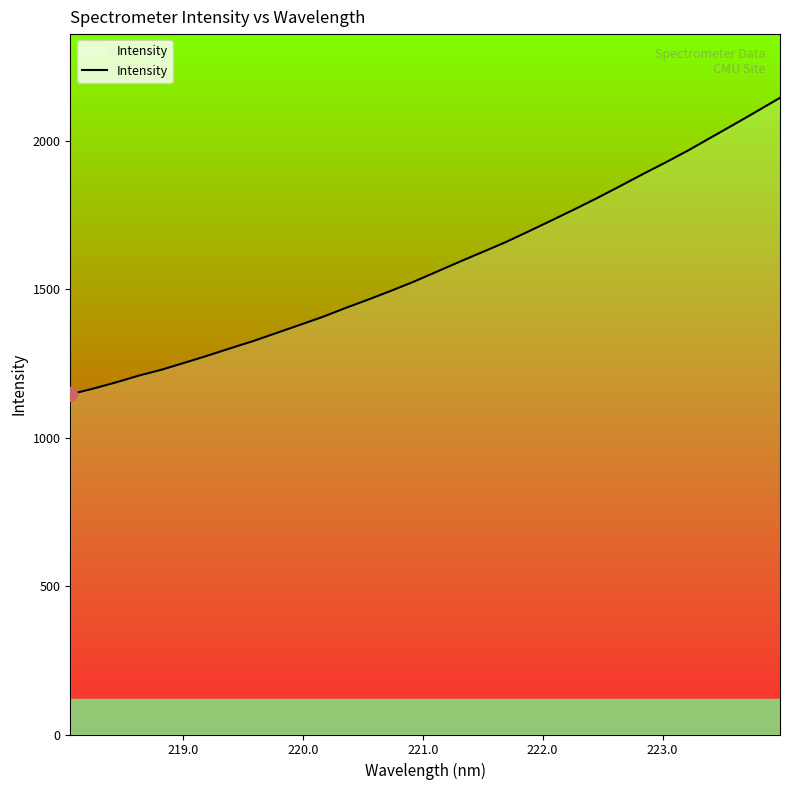

What is the greatest value displayed?

2145.9